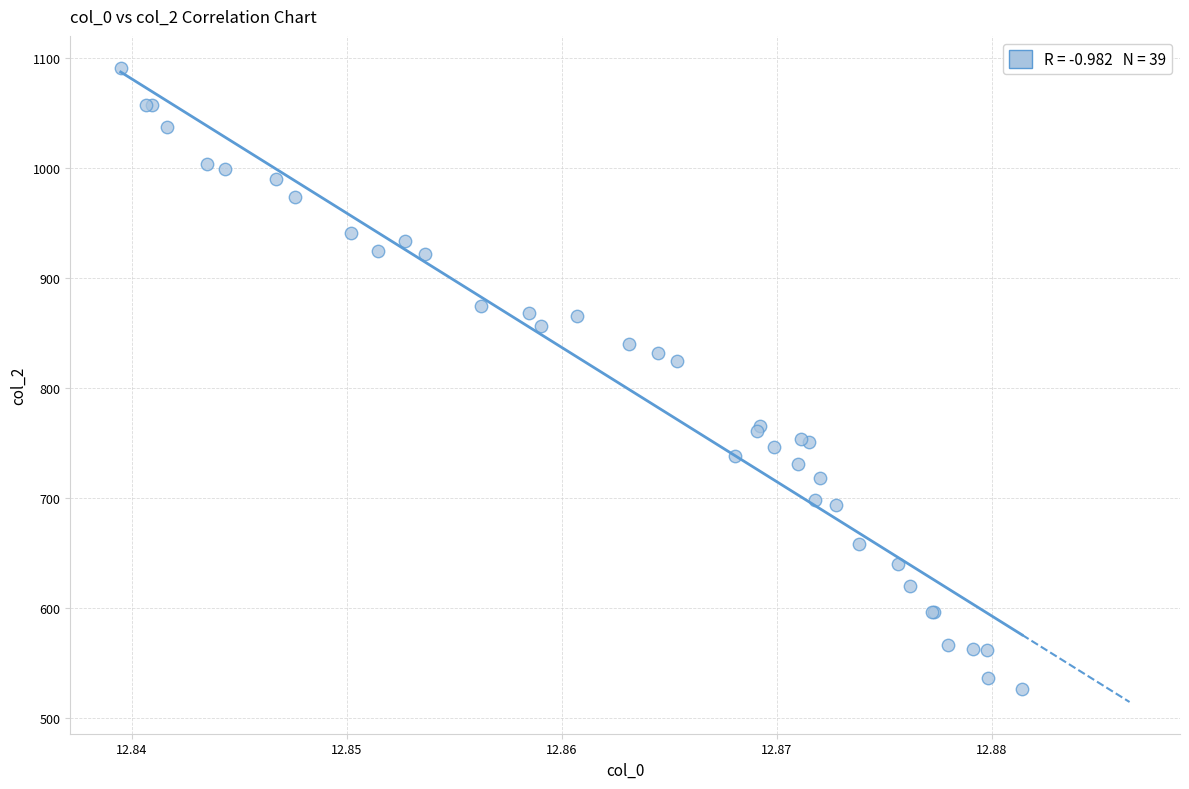

What Y value in the scatter plot is closest to 808?

824